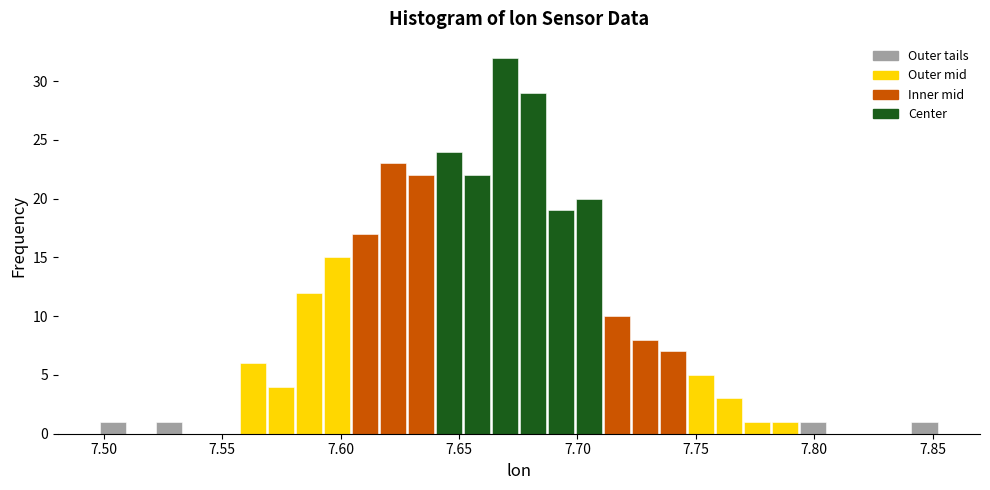

Around what value on the x-axis is the tallest bar? Give the approximate position of its centre, as read against the axis.

7.670